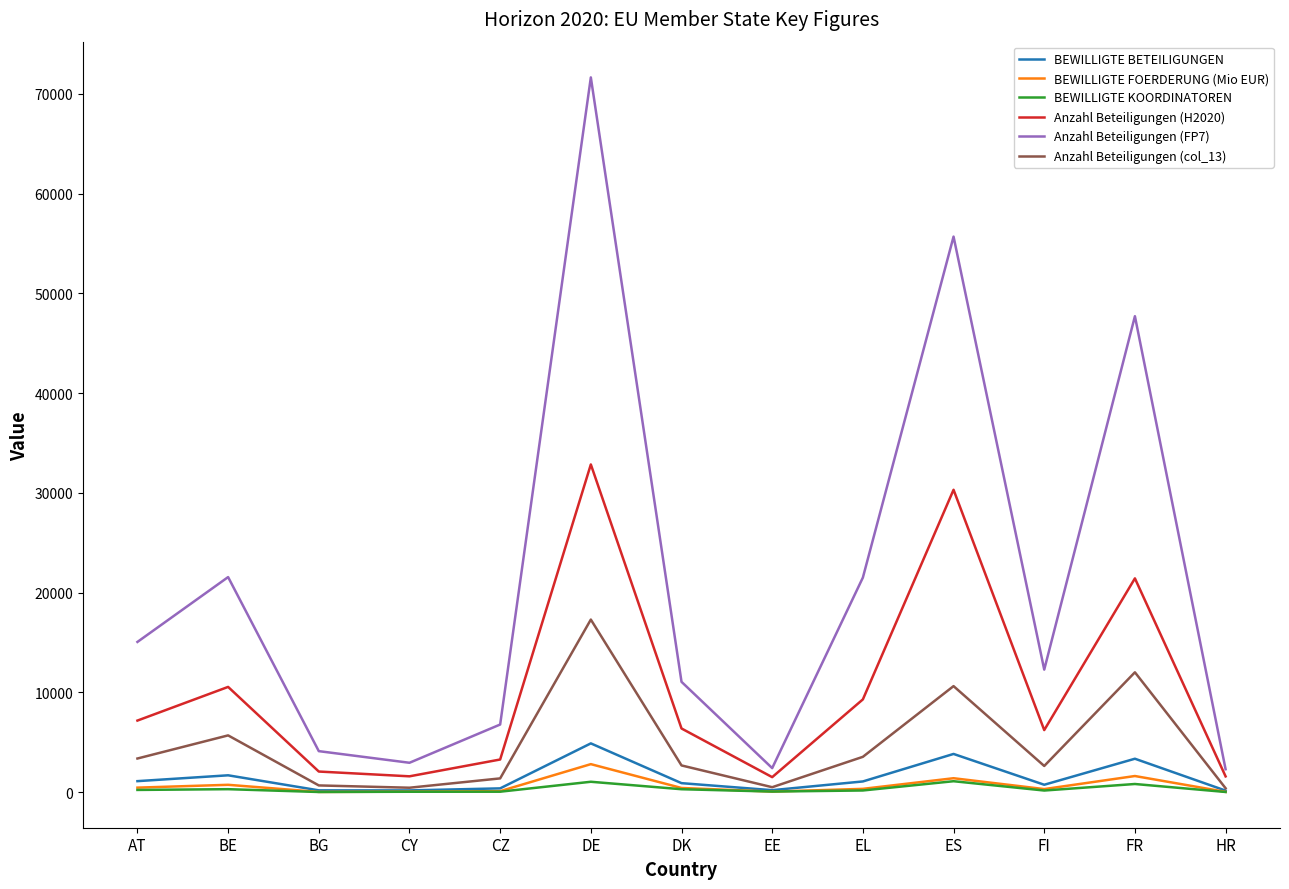

Which series has the widest spread of values?

Anzahl Beteiligungen (FP7)